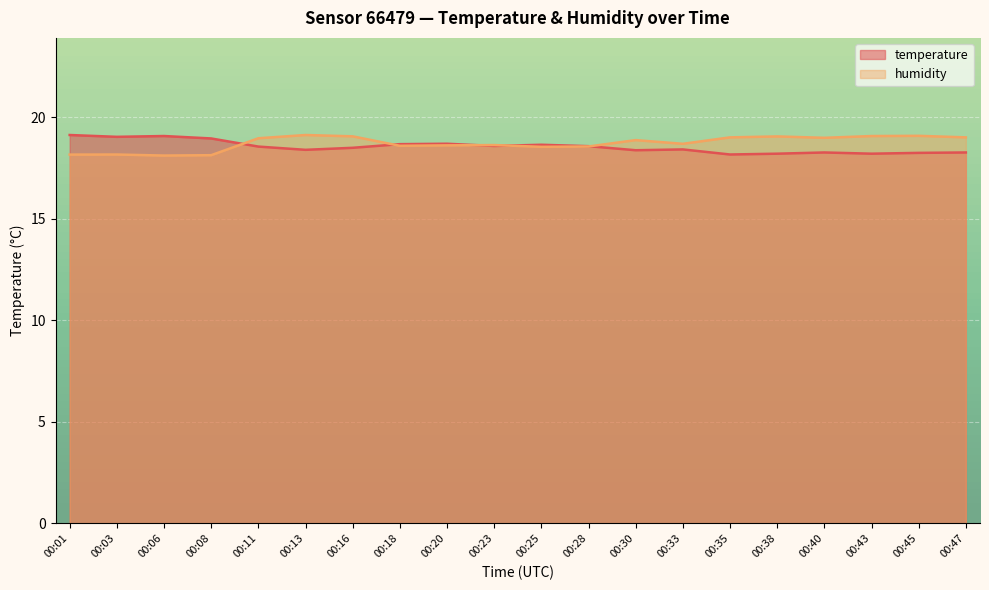

Reading left to right, extract all data points from this chart.

temperature: 19.1	19.0	19.1	19.0	18.6	18.4	18.5	18.7	18.7	18.6	18.6	18.6	18.4	18.4	18.2	18.2	18.3	18.2	18.2	18.3
humidity: 18.2	18.2	18.1	18.1	19.0	19.1	19.1	18.6	18.6	18.6	18.5	18.6	18.9	18.7	19.0	19.1	19.0	19.1	19.1	19.0